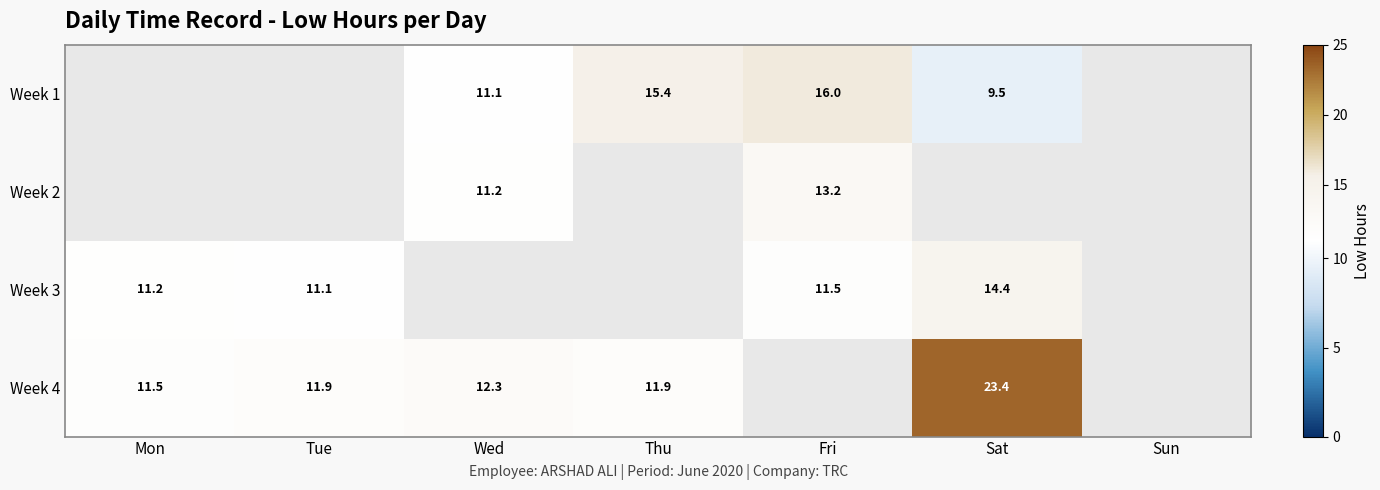

What is the minimum value shown in the chart?

9.5